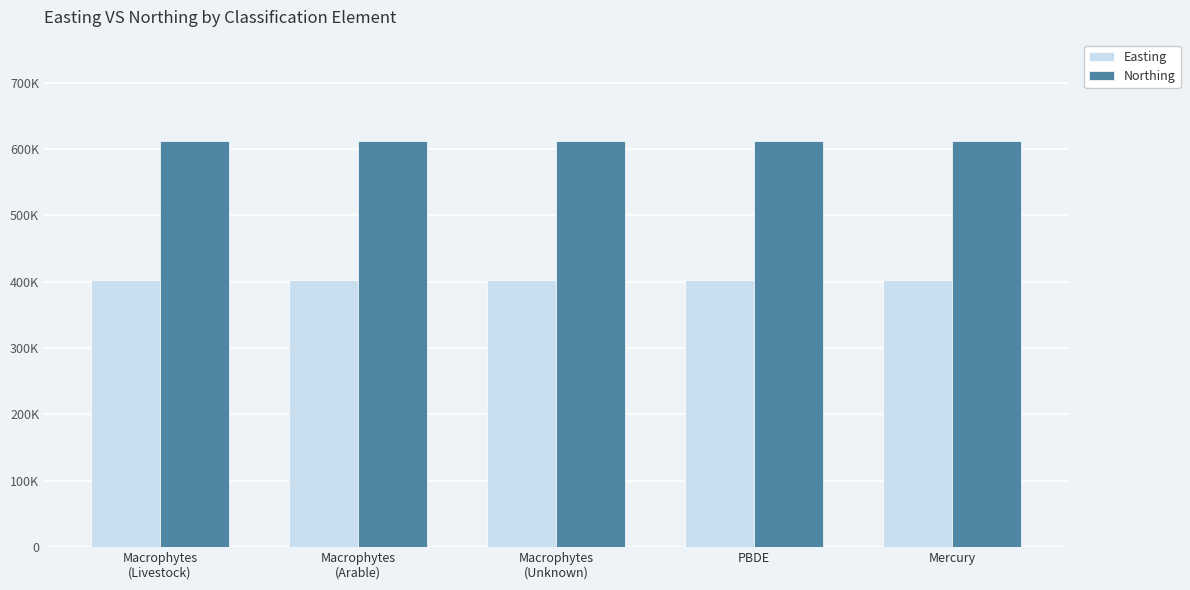

At which category does the chart reach its minimum across all series?

Macrophytes
(Livestock)